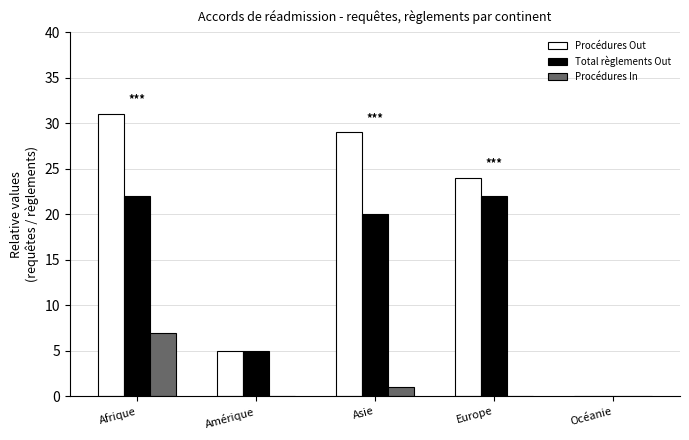

What value does the Procédures Out series have at Asie?

29